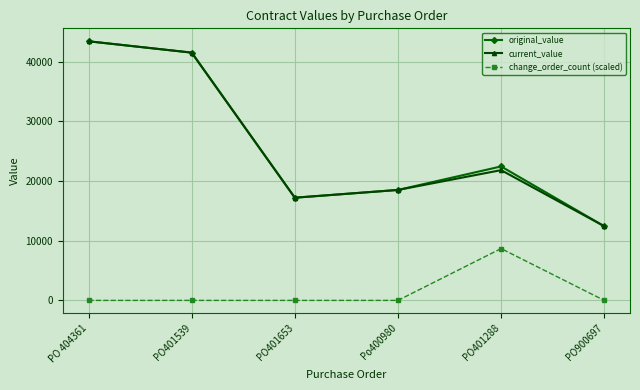

What is the maximum value for change_order_count (scaled)?

8679.8